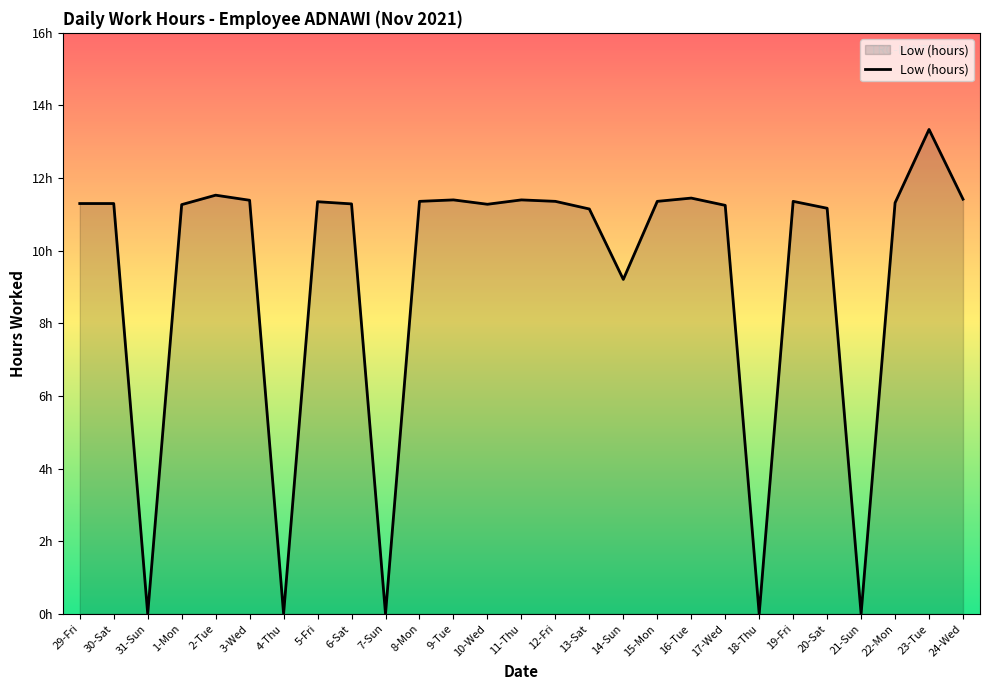

What is the ratio of the value at 22-Mon to the value at 13-Sat?

1.0